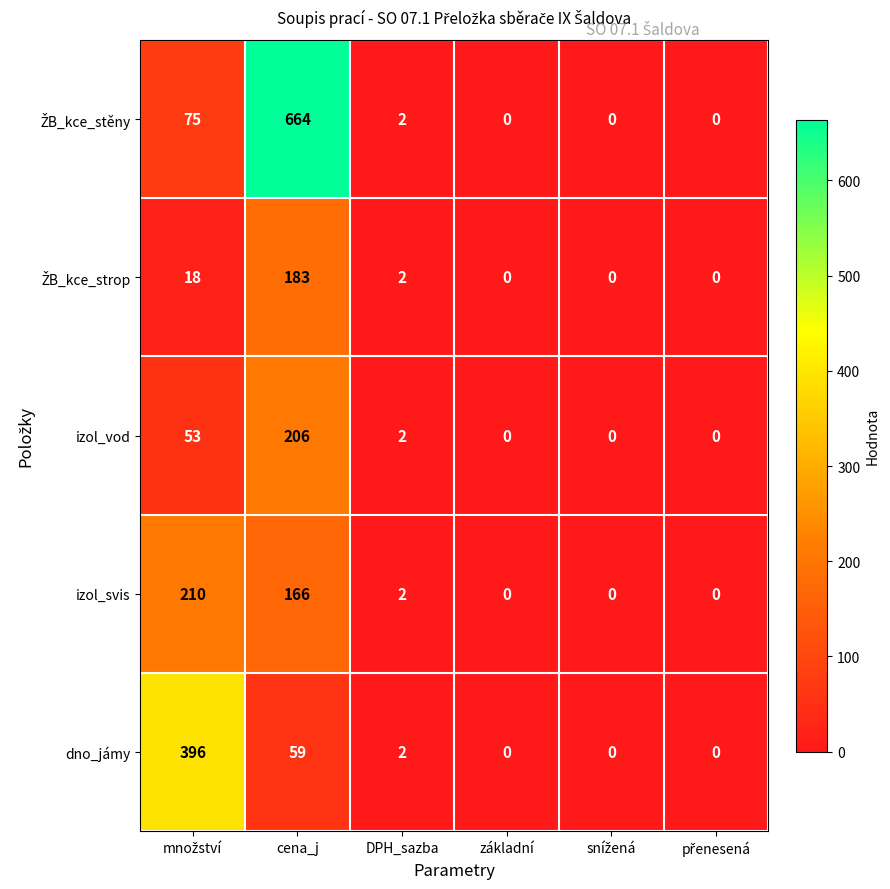

Where is dno_jámy nearest to the value 198?

cena_j